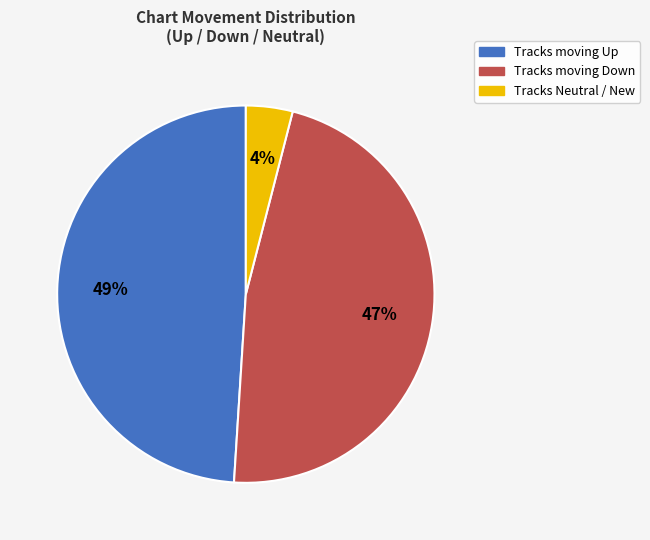

To the nearest percent, what is the average slice percentage?

33%